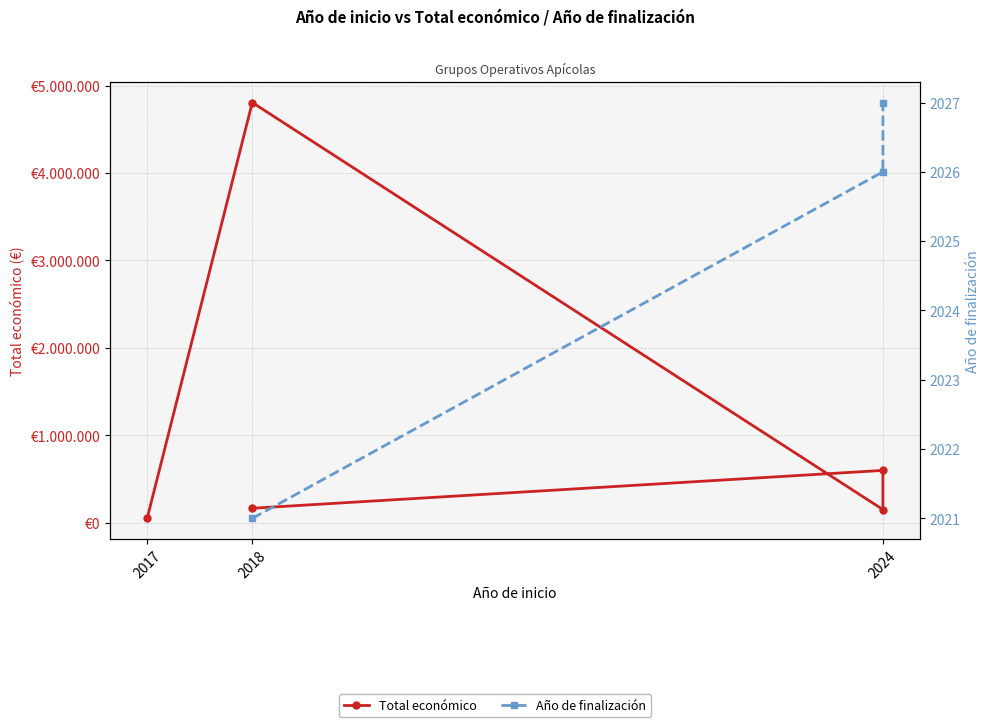

Does the chart have visible grid lines?

Yes